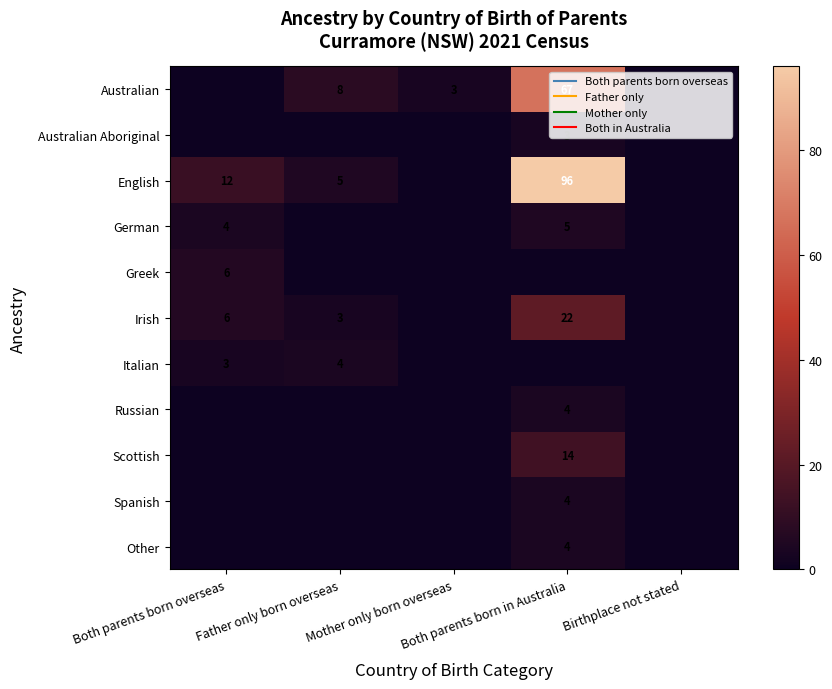

What is the maximum value for Italian?

4